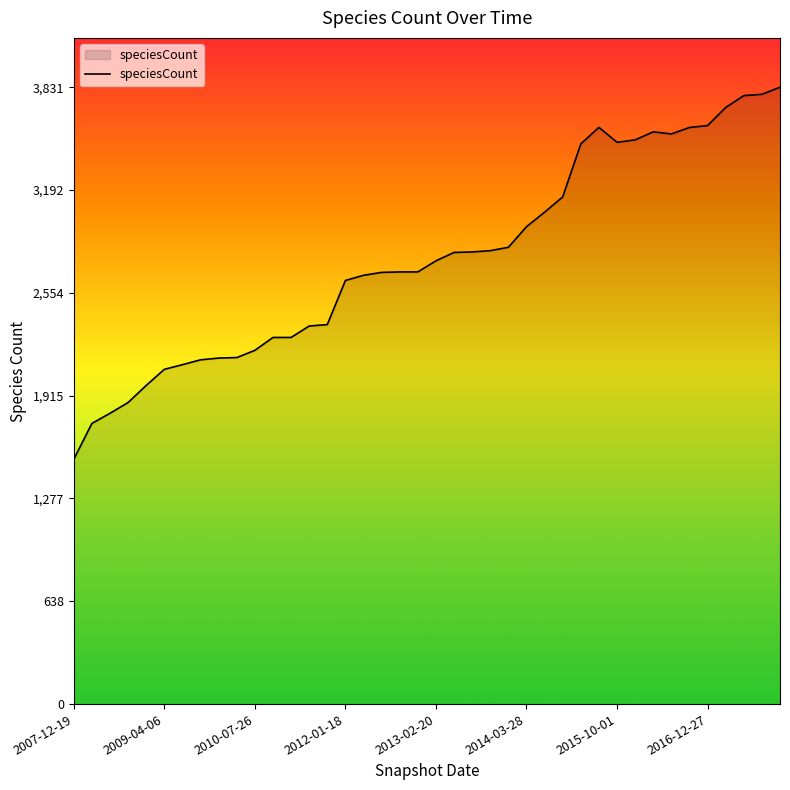

What is the difference between the maximum and minimum values?

2311